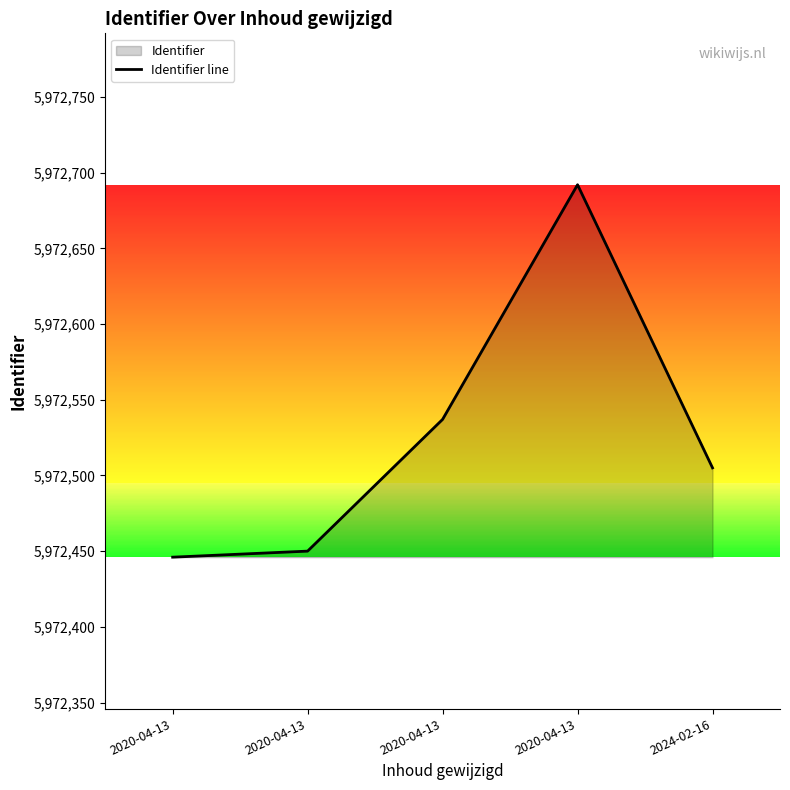

How many points are higher than both their immediate neighbors (excluding endpoints)?

1